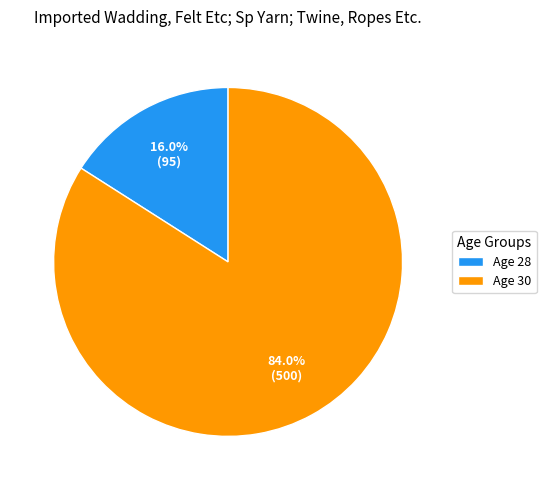

Which slice is the smallest?

Age 28